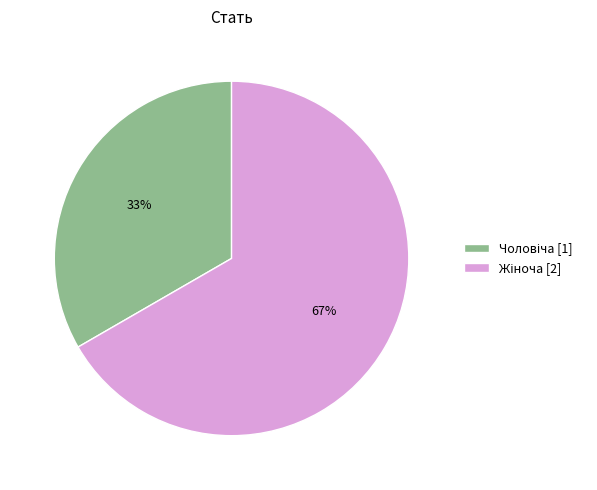

Is there any slice that represents more than half of the pie?

Yes